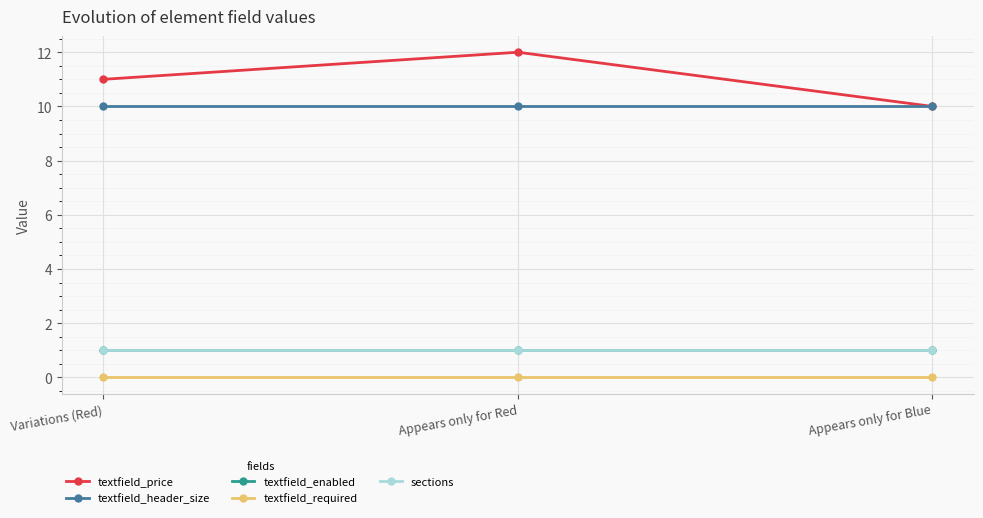

What is the label of the 1st point from the right?

Appears only for Blue